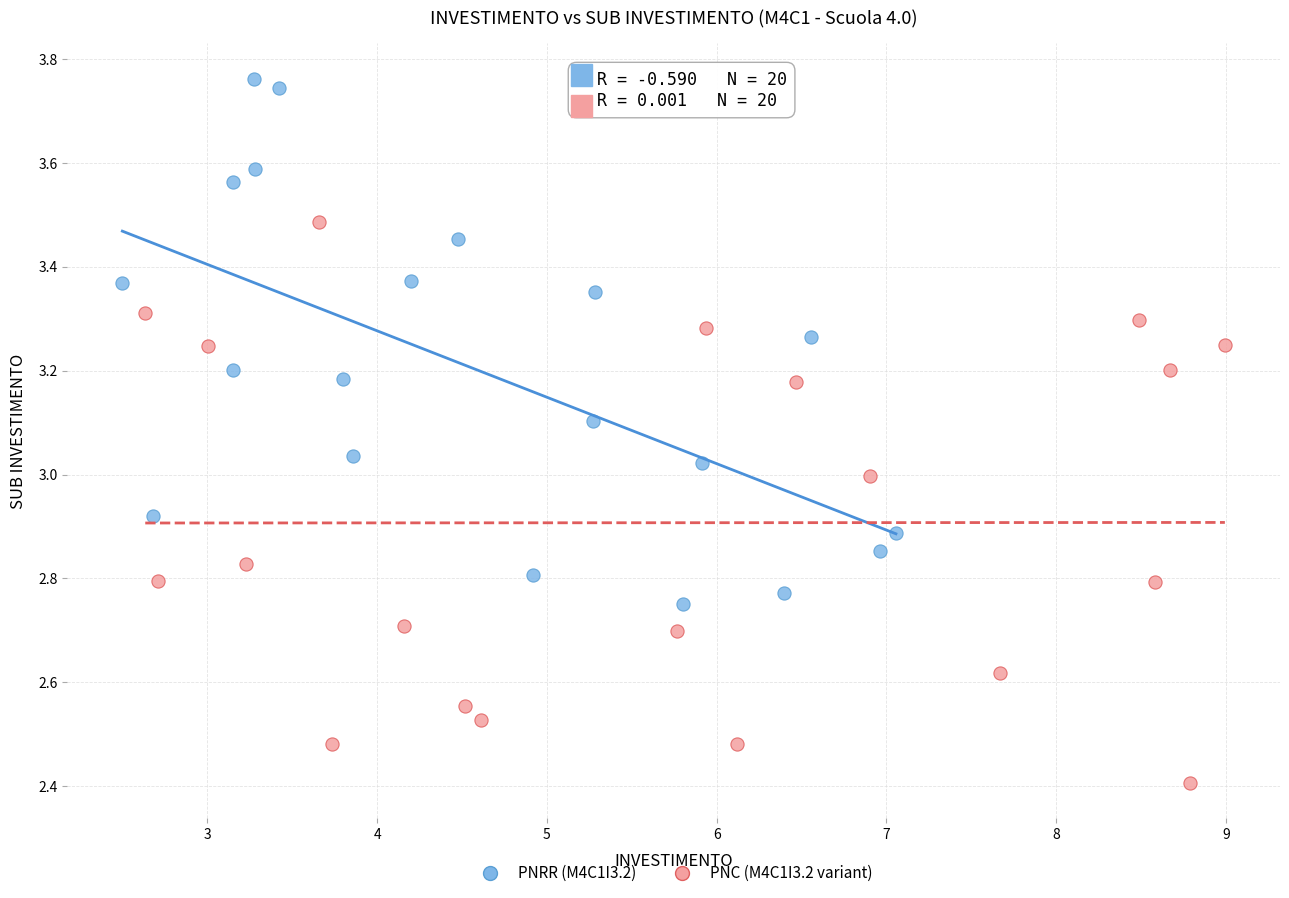

Which series reaches the minimum Y coordinate?

PNC (M4C1I3.2 variant)